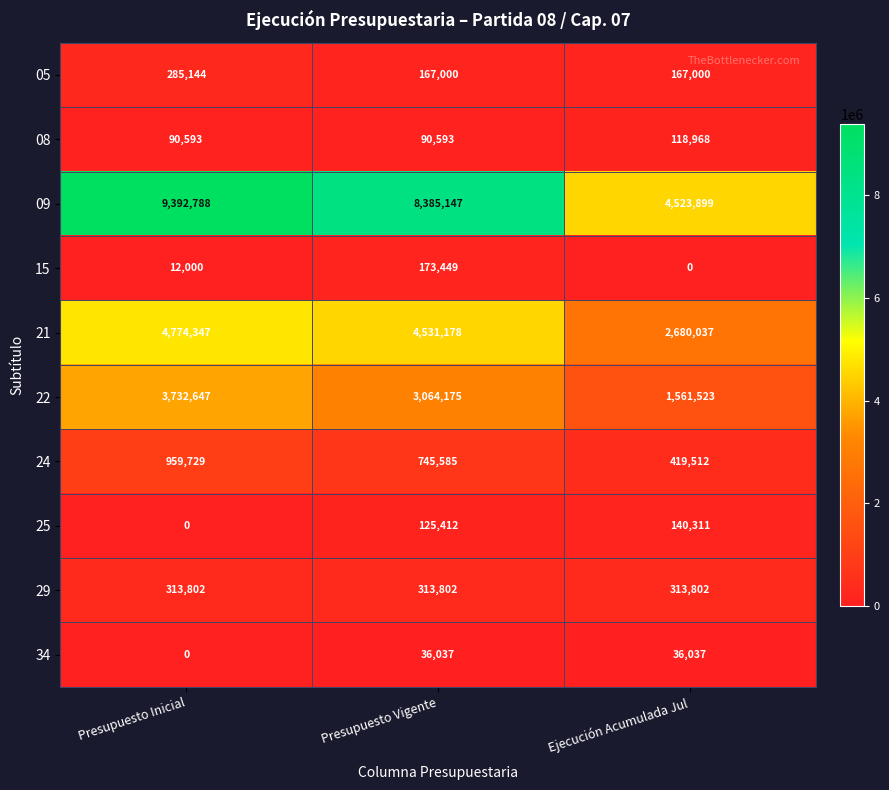

How many categories are shown in the chart?

3